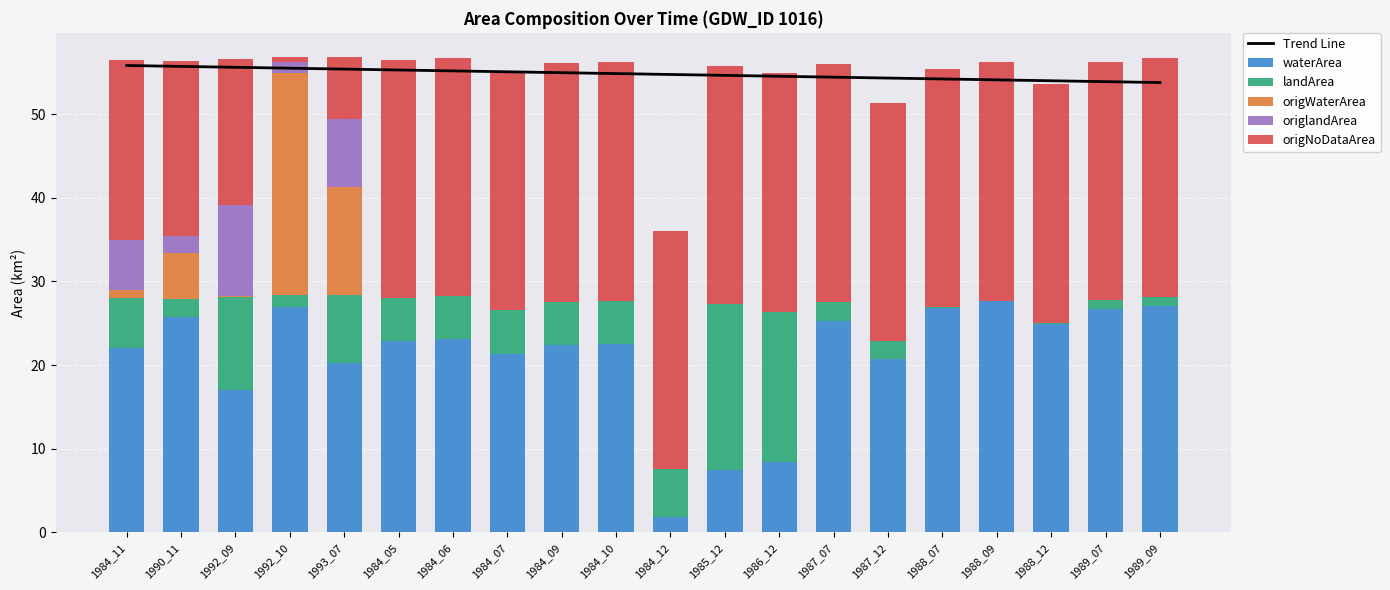

How many values in the waterArea series are below 22?

7